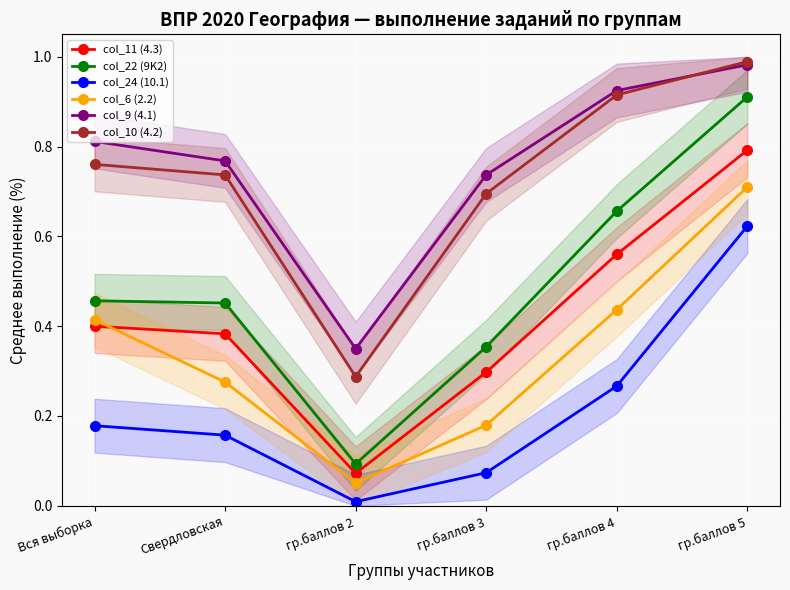

Reading right to left, what are all the values shown in this chart?

col_11 (4.3): 0.8	0.6	0.3	0.1	0.4	0.4
col_22 (9K2): 0.9	0.7	0.4	0.1	0.5	0.5
col_24 (10.1): 0.6	0.3	0.1	0.0	0.2	0.2
col_6 (2.2): 0.7	0.4	0.2	0.1	0.3	0.4
col_9 (4.1): 1.0	0.9	0.7	0.3	0.8	0.8
col_10 (4.2): 1.0	0.9	0.7	0.3	0.7	0.8